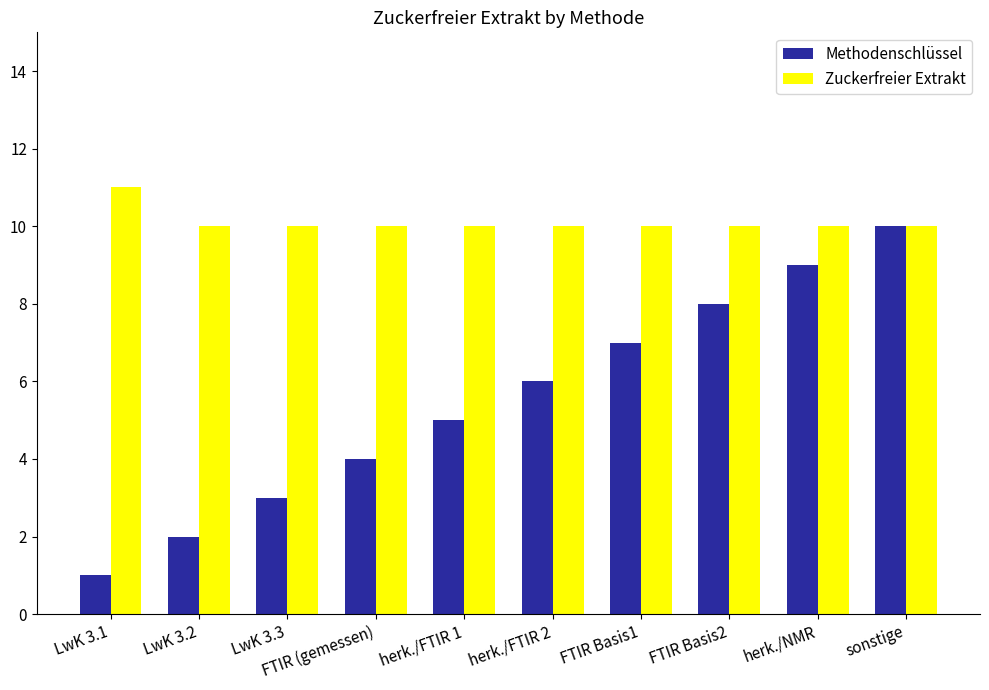

The value of Methodenschlüssel at LwK 3.2 is 1. True or false?

False